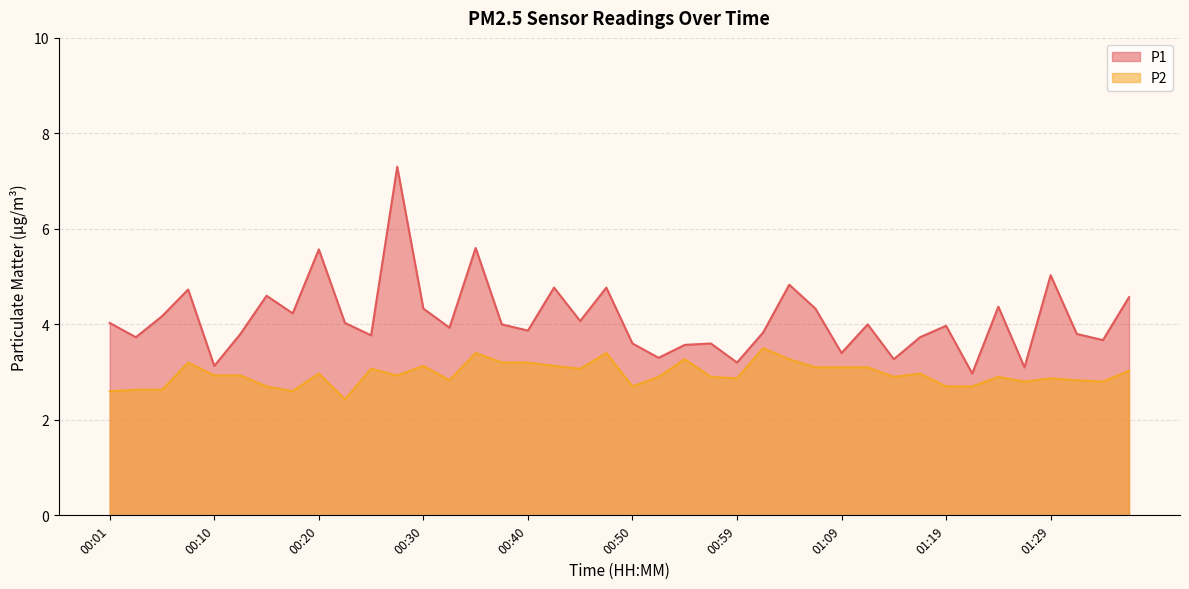

Reading left to right, transcribe all the data shown in this chart.

P1: 4.0	3.7	4.2	4.7	3.1	3.8	4.6	4.2	5.6	4.0	3.8	7.3	4.3	3.9	5.6	4.0	3.9	4.8	4.1	4.8	3.6	3.3	3.6	3.6	3.2	3.8	4.8	4.3	3.4	4.0	3.3	3.7	4.0	3.0	4.4	3.1	5.0	3.8	3.7	4.6
P2: 2.6	2.6	2.6	3.2	2.9	2.9	2.7	2.6	3.0	2.4	3.1	2.9	3.1	2.8	3.4	3.2	3.2	3.1	3.1	3.4	2.7	2.9	3.3	2.9	2.9	3.5	3.3	3.1	3.1	3.1	2.9	3.0	2.7	2.7	2.9	2.8	2.9	2.8	2.8	3.0